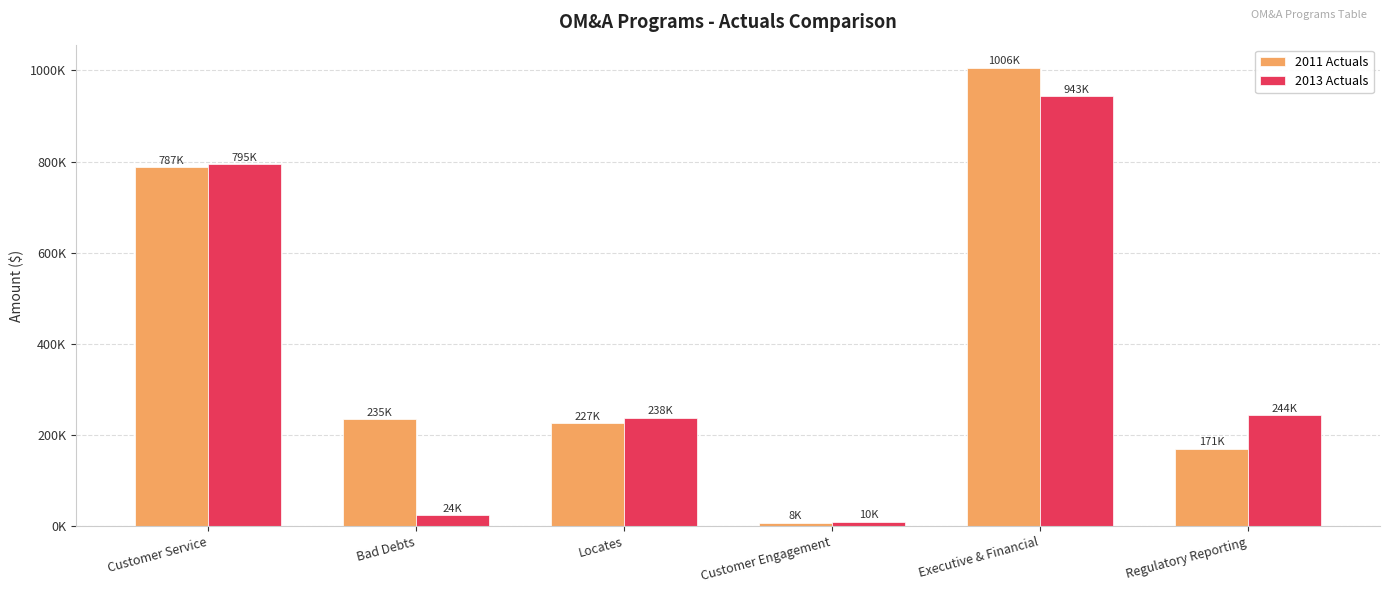

Reading left to right, extract all data points from this chart.

2011 Actuals: Customer Service=787336.3	Bad Debts=234631.6	Locates=226757.0	Customer Engagement=7500.0	Executive & Financial=1006167.1	Regulatory Reporting=170505.9
2013 Actuals: Customer Service=794511.5	Bad Debts=23582.0	Locates=238103.6	Customer Engagement=10132.0	Executive & Financial=942989.6	Regulatory Reporting=243799.9